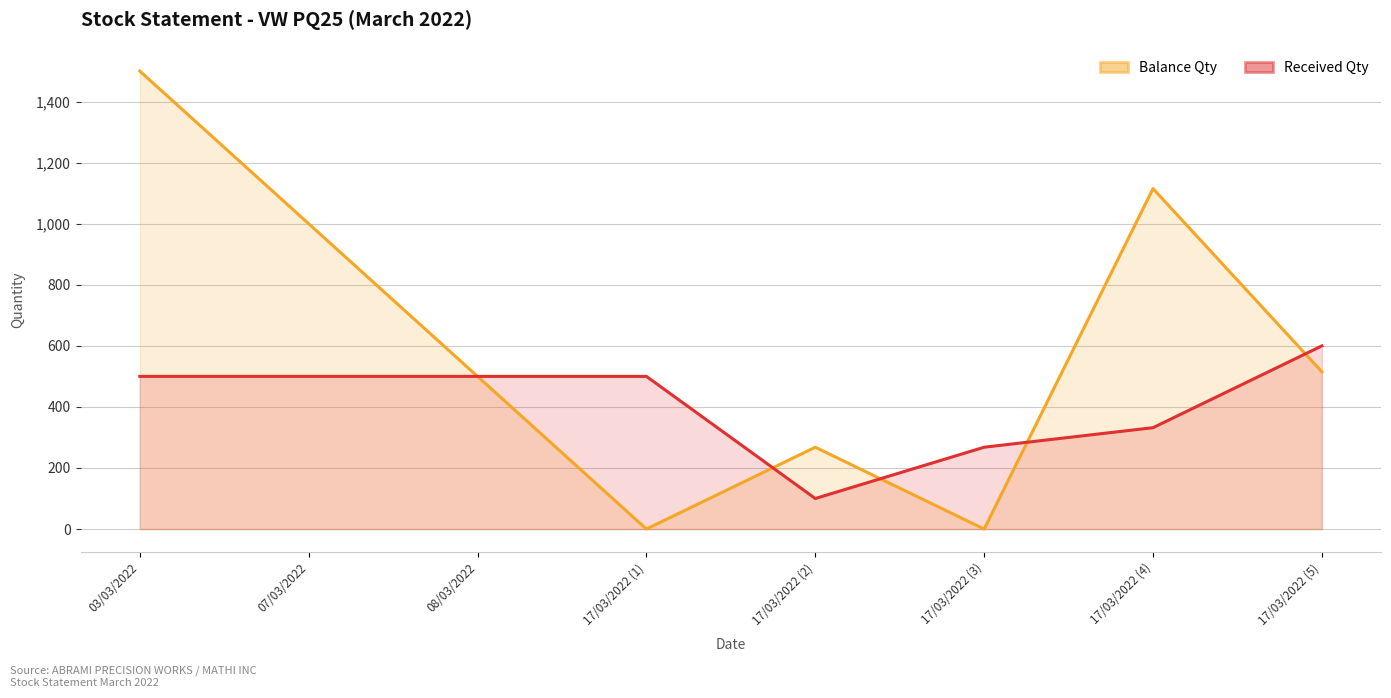

Reading left to right, what are all the values shown in this chart?

Balance Qty: 1500	1000	500	0	268	0	1115	515
Received Qty: 500	500	500	500	100	268	332	600